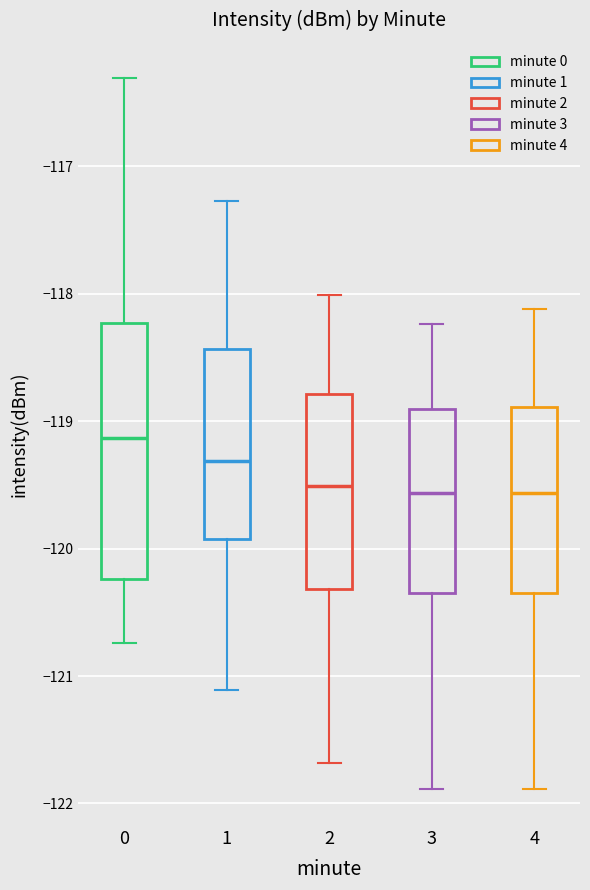

Which box has the highest median line?

0